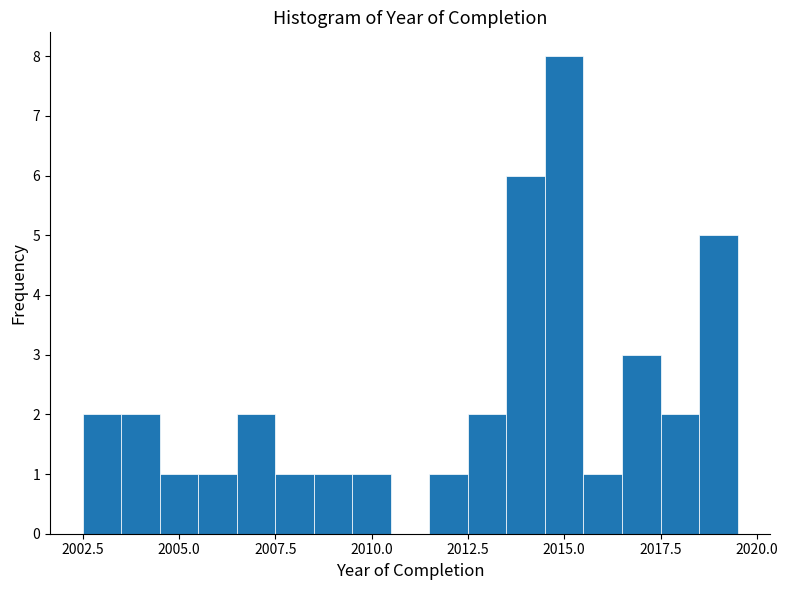

Around what value on the x-axis is the tallest bar? Give the approximate position of its centre, as read against the axis.

2015.0